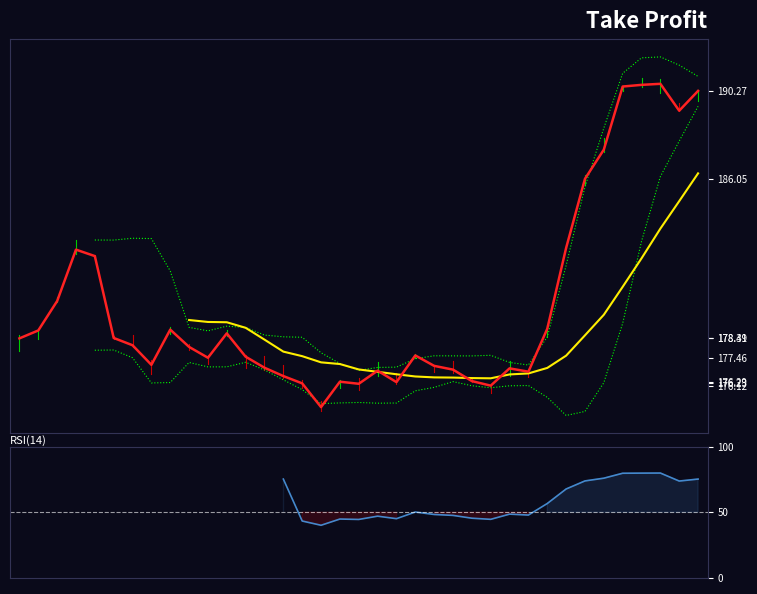

True or false: MA(10) has a value of 176.9 at 18.

True